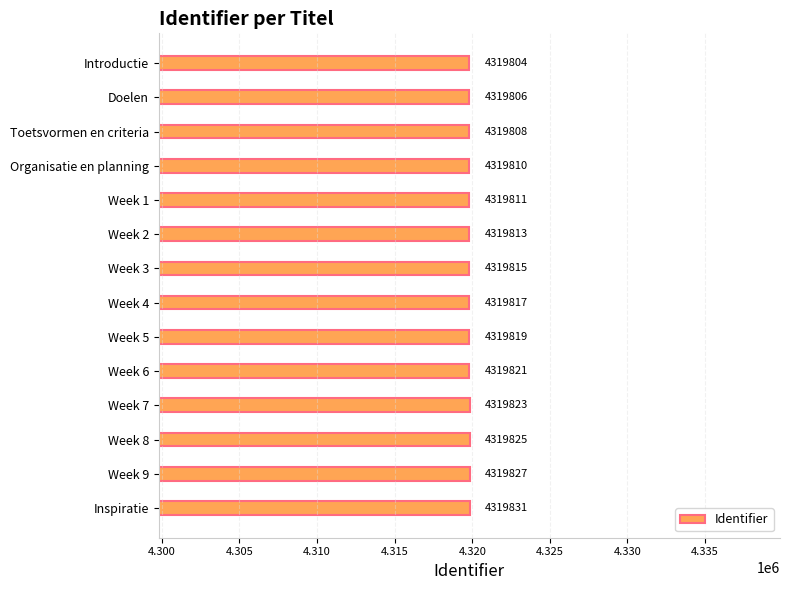

At which label is the value closest to 4319817?

Week 4